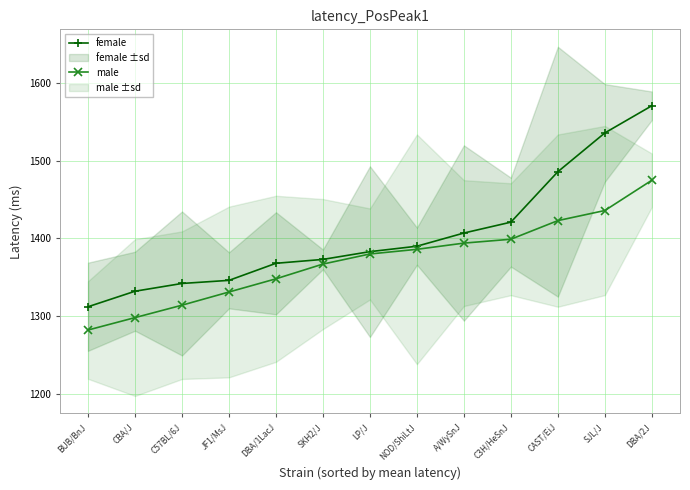

The value of female at C3H/HeSnJ is 1421. True or false?

True